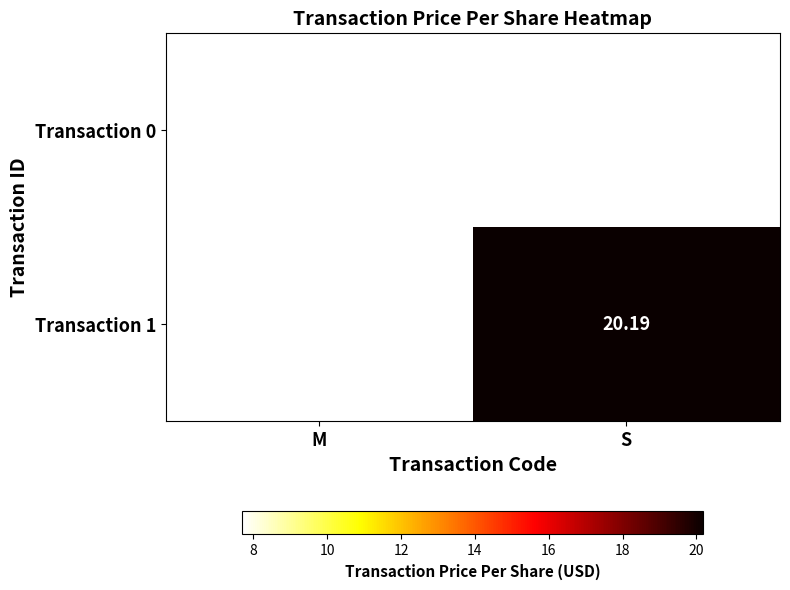

Which category has the highest value across all series?

S